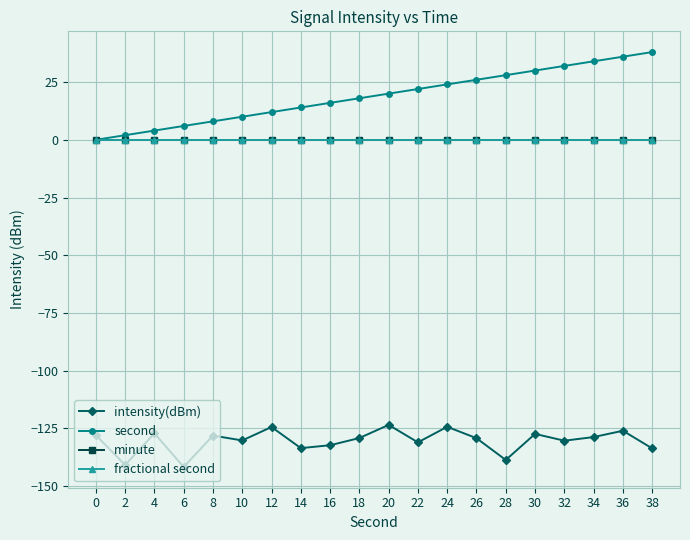

Rank the series at 2 from lowest to highest value.

intensity(dBm), minute, fractional second, second